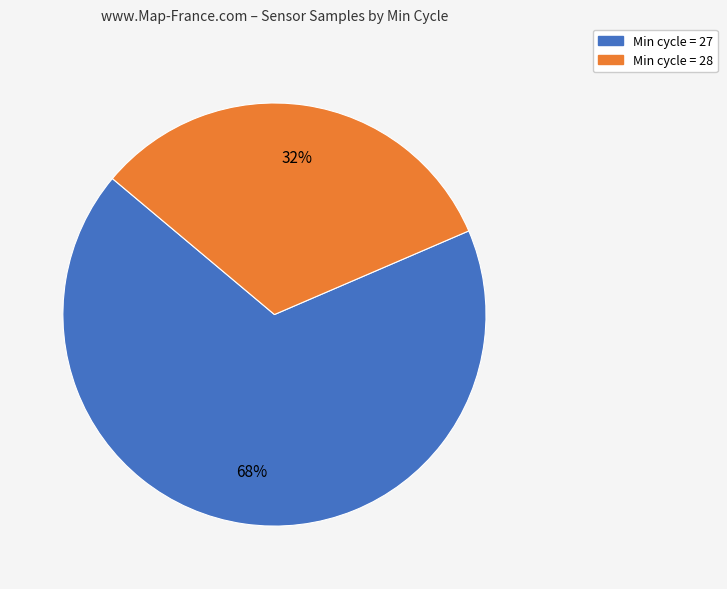

Which has a higher value, Min cycle = 28 or Min cycle = 27?

Min cycle = 27